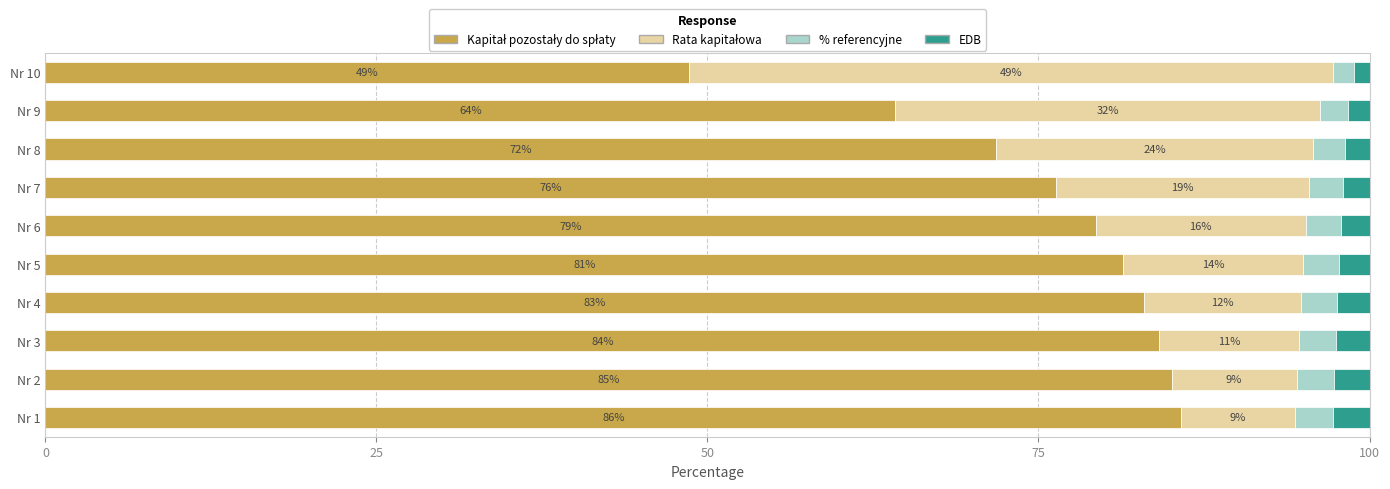

Count the number of categories in the chart.

10